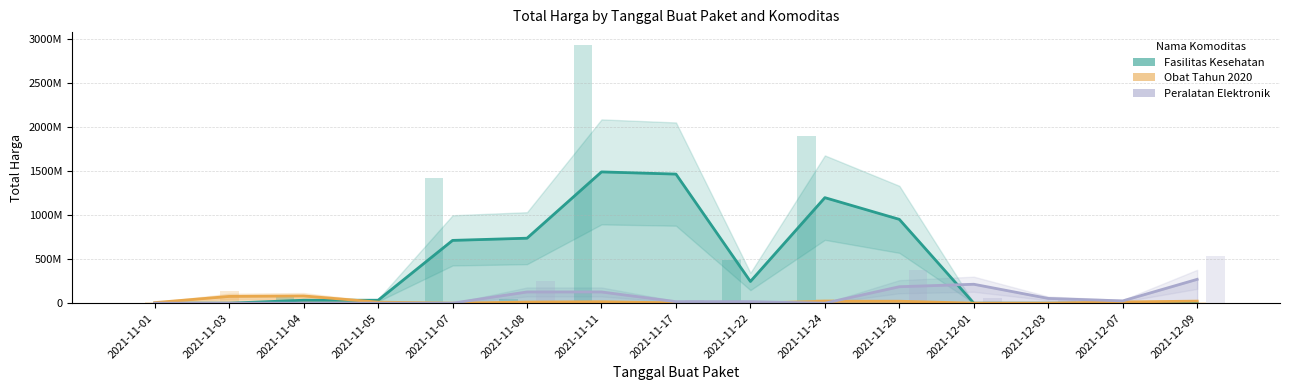

Between 2021-11-22 and 2021-12-07, which series saw the biggest shift?

Fasilitas Kesehatan